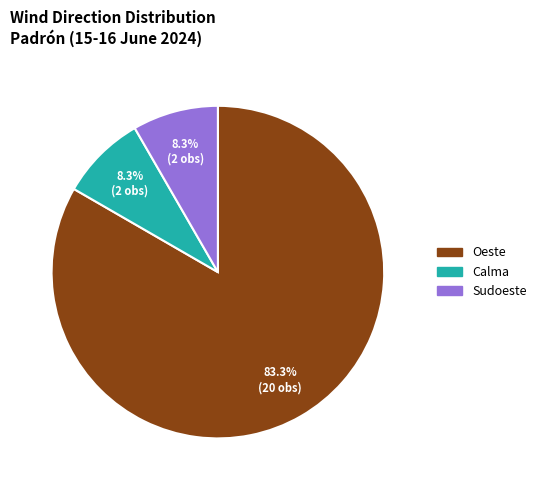

Count the number of slices in the pie.

3